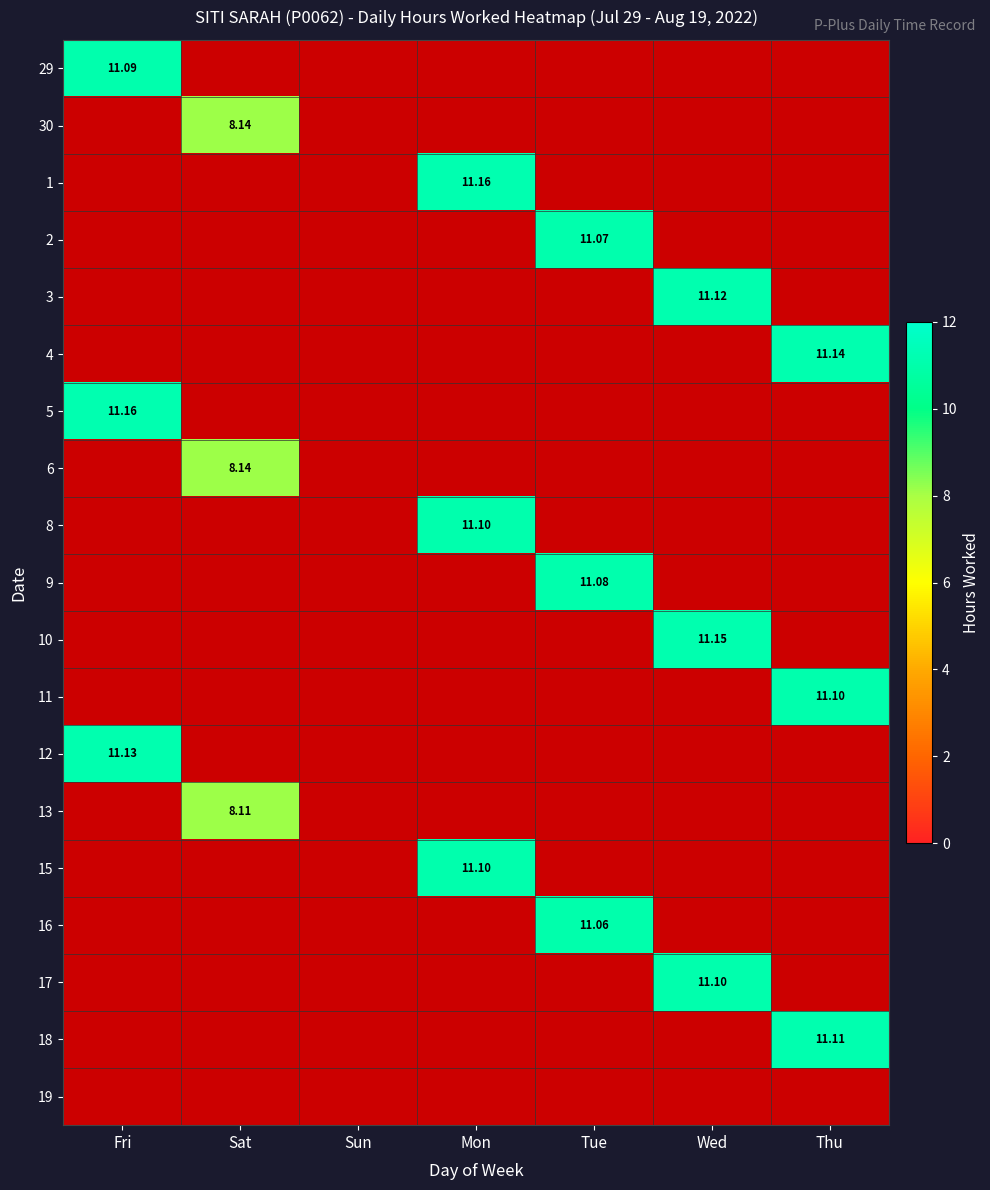

What is the difference between the highest and lowest values at Fri?

0.1